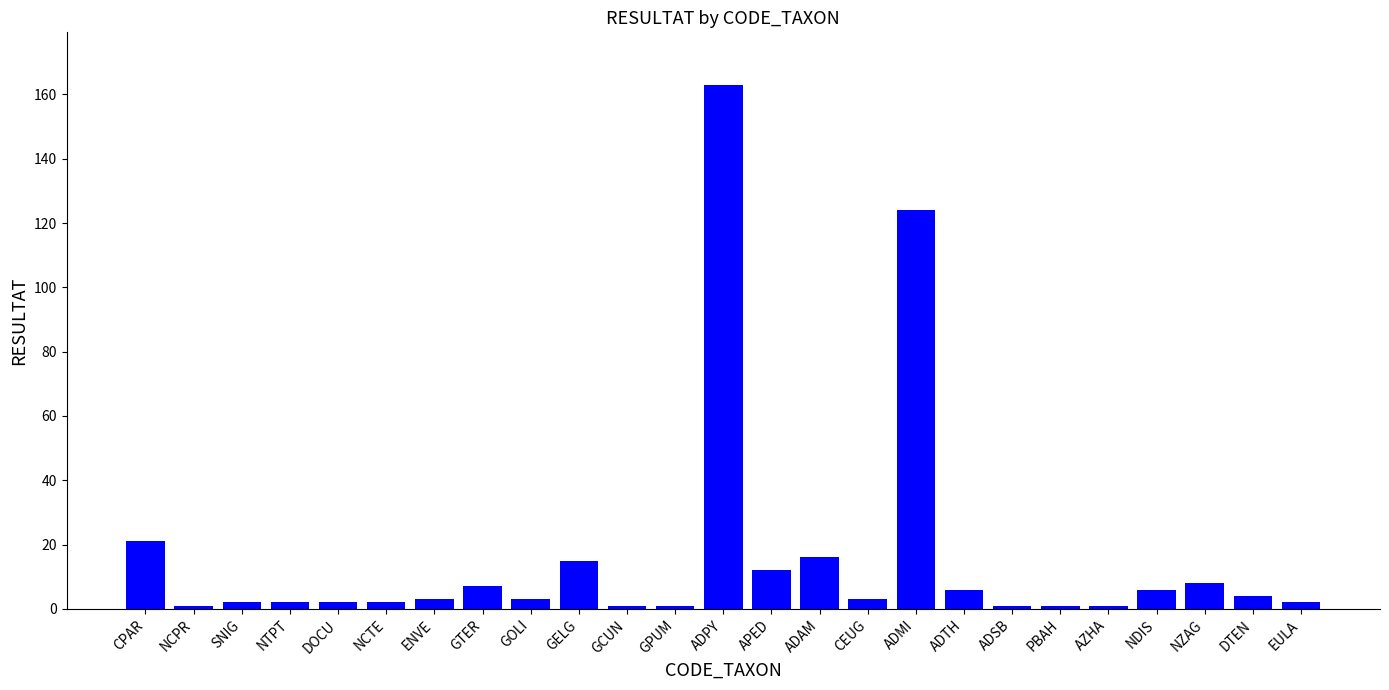

The value at NZAG is 8. True or false?

True